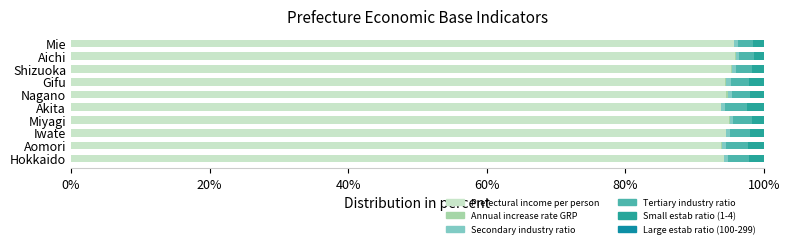

How many distinct data groups are displayed?

6